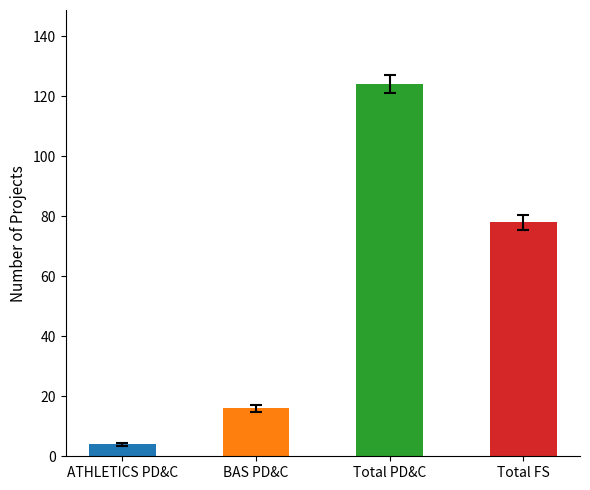

Does the chart contain stacked bars?

No